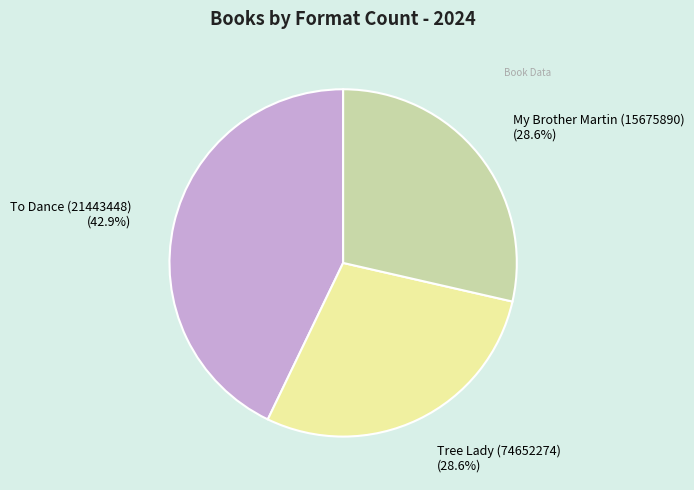

What percentage is the To Dance (21443448) slice, to the nearest percent?

43%